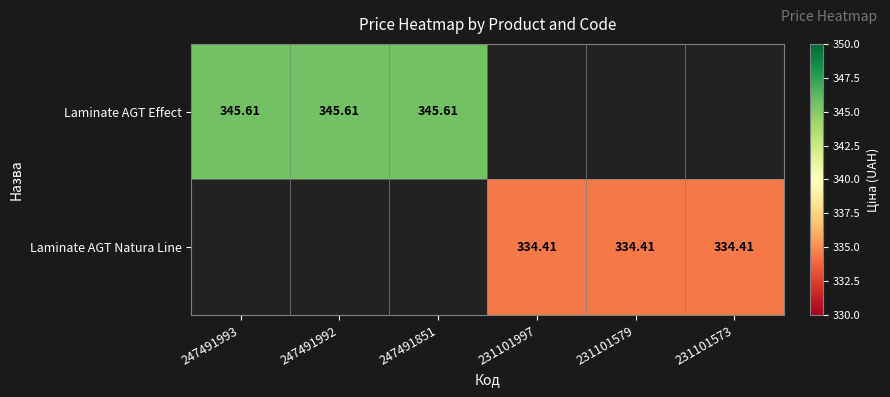

The value of Laminate AGT Effect at 247491993 is 345.6. True or false?

True